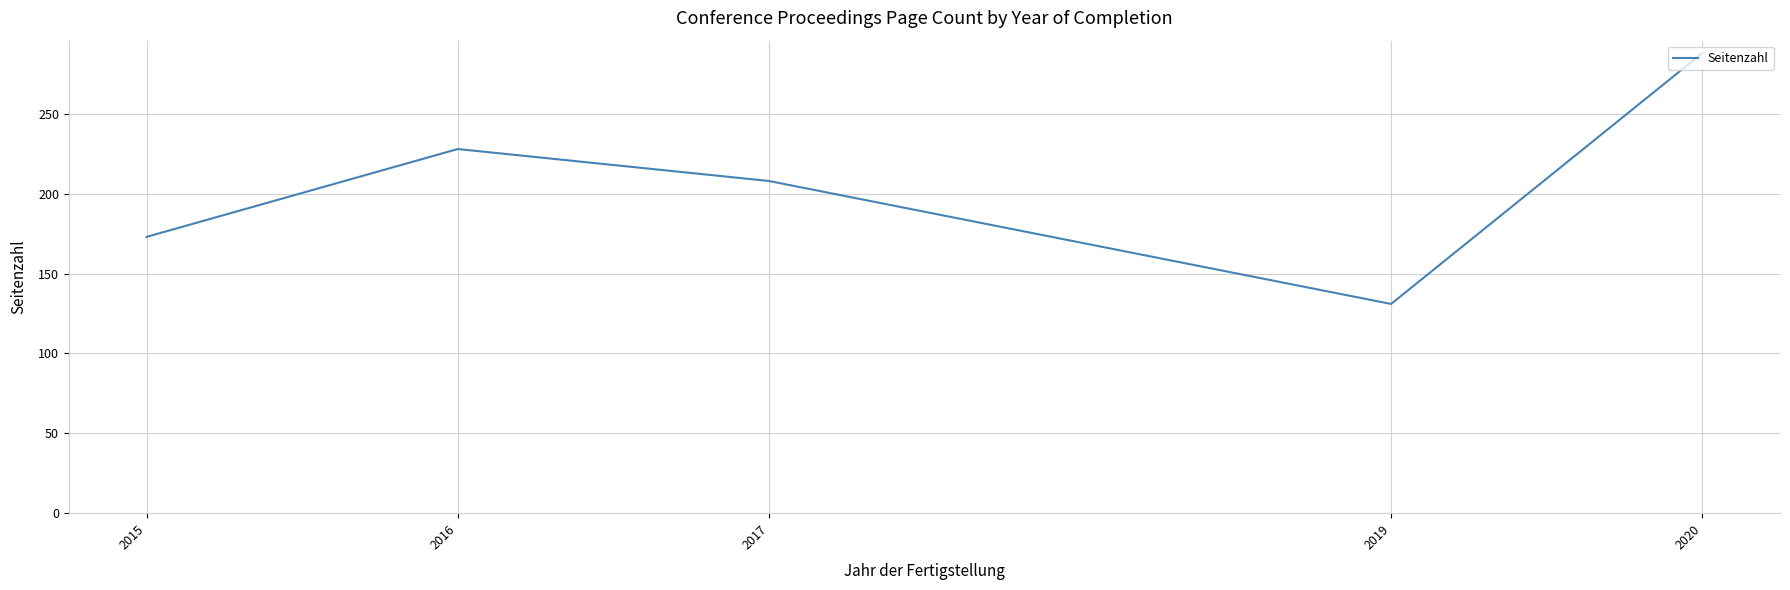

Is it true that the value at 2015 is 84?

False